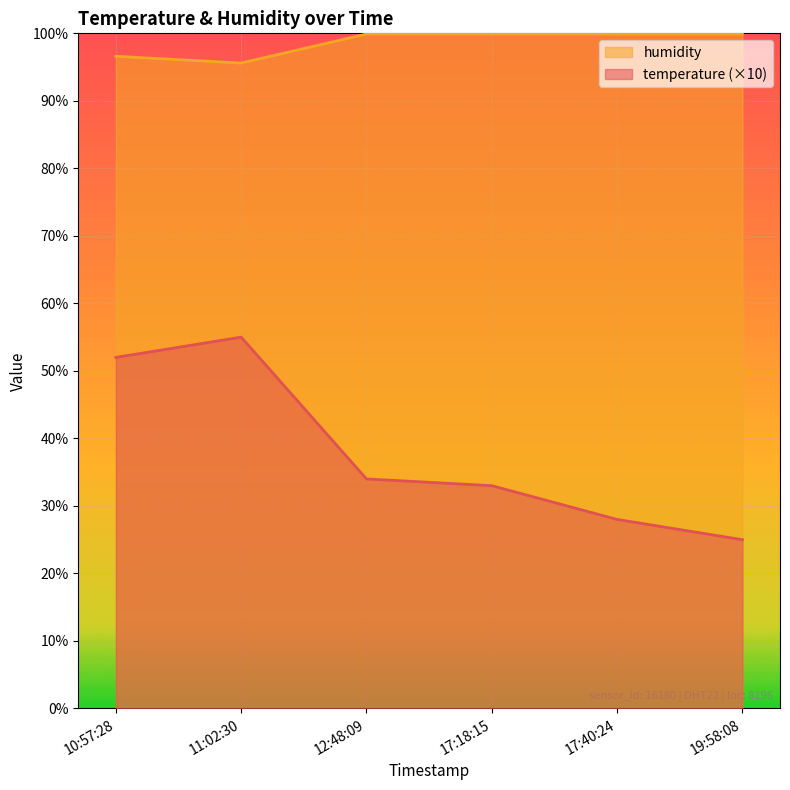

Is it true that humidity equals 95.6 at 11:02:30?

True